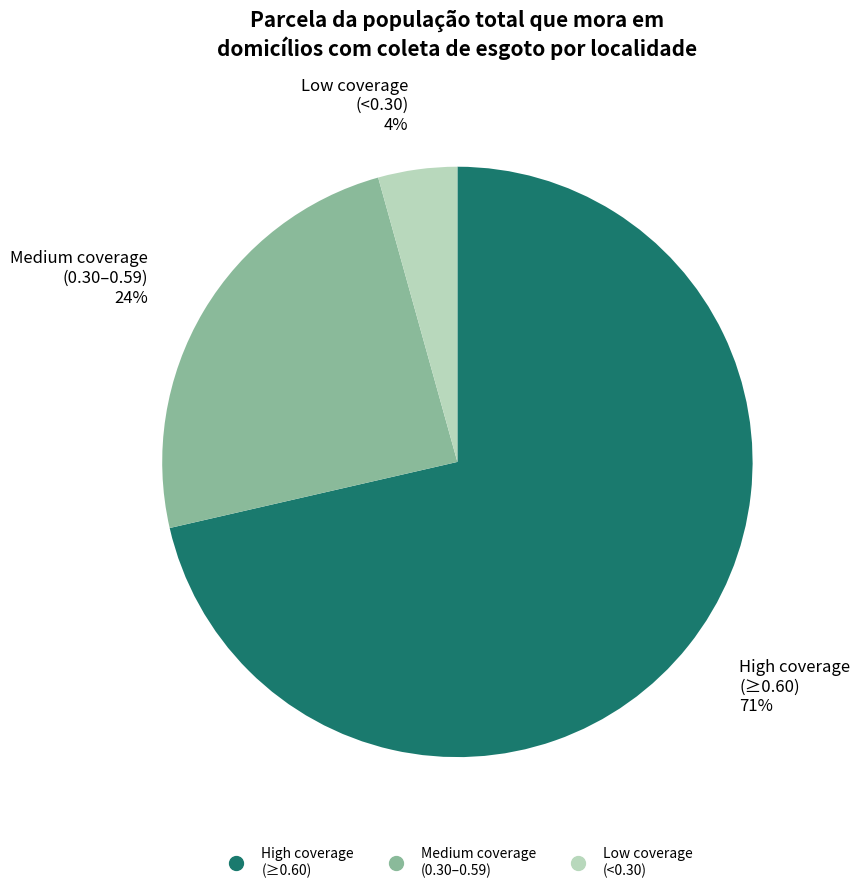

To the nearest percent, what is the average slice percentage?

33%